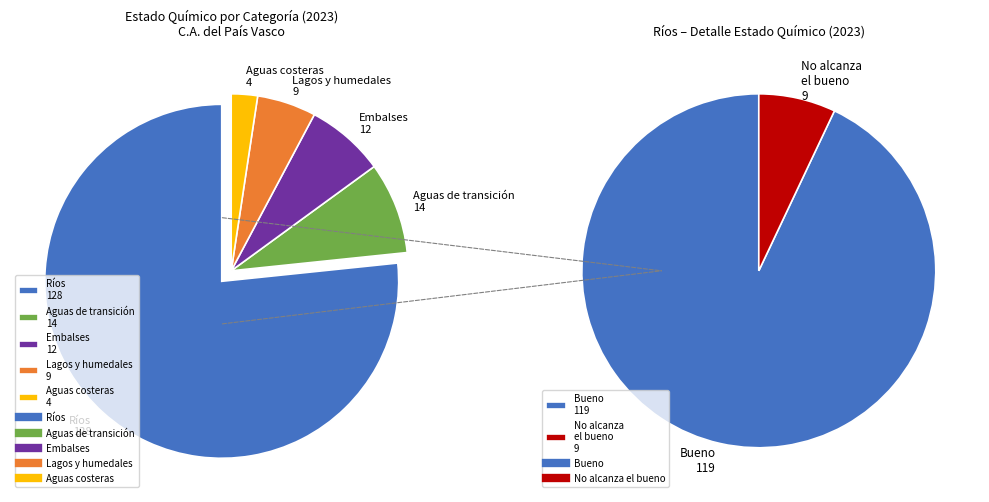

What is the largest slice in the pie chart?

Ríos